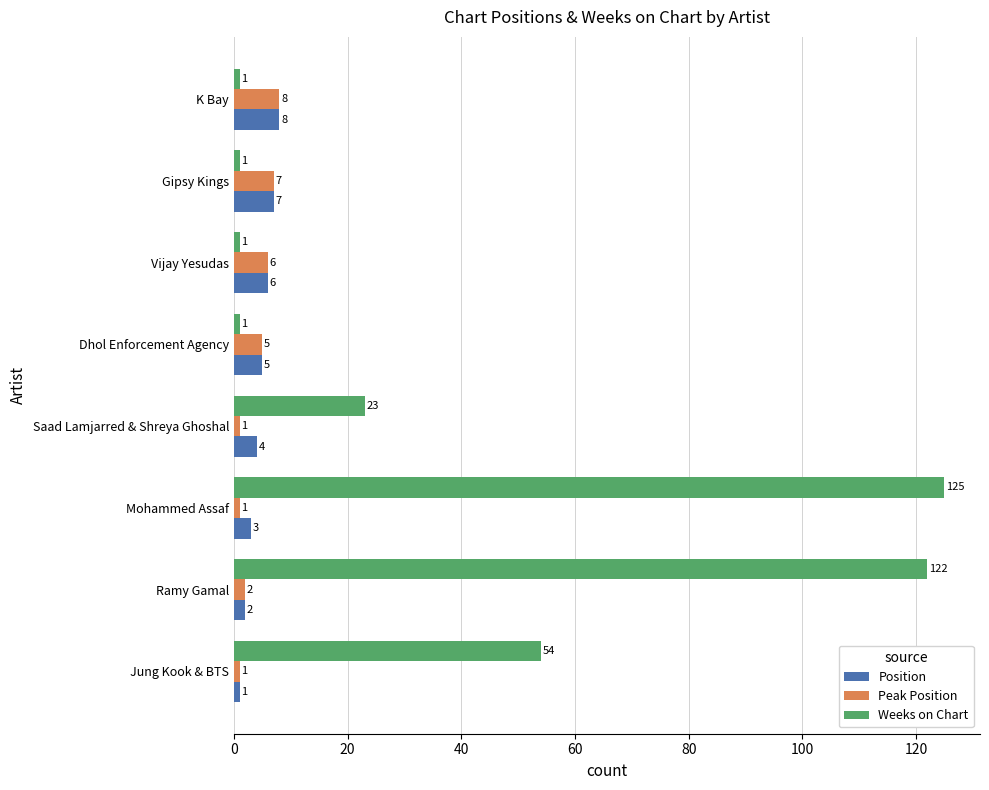

How many series are shown in this chart?

3